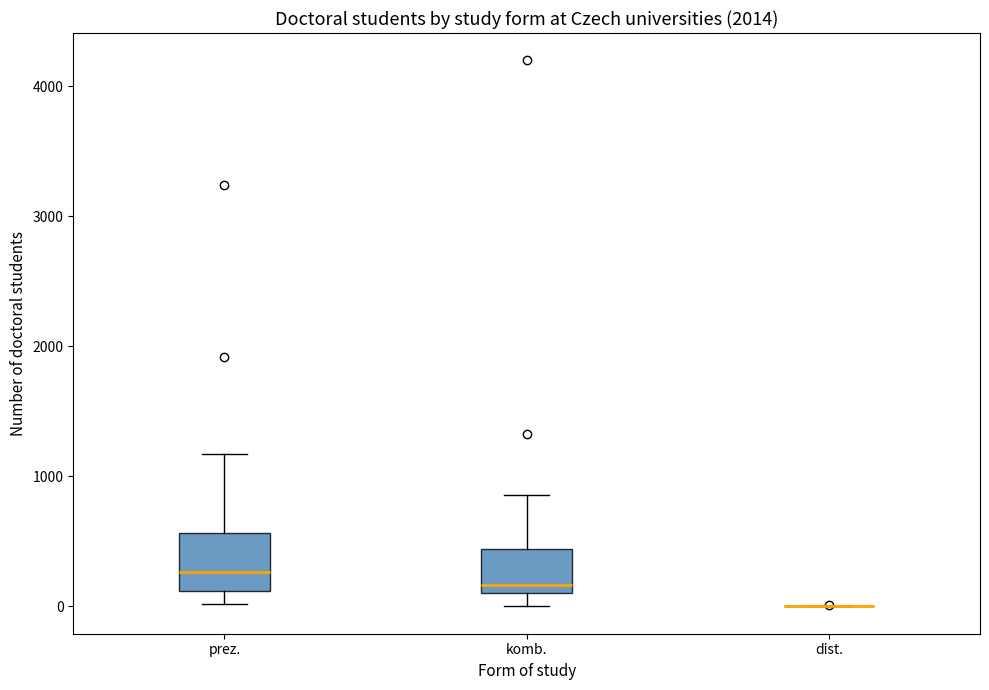

Which box is the tallest, from its lower edge to its upper edge?

prez.